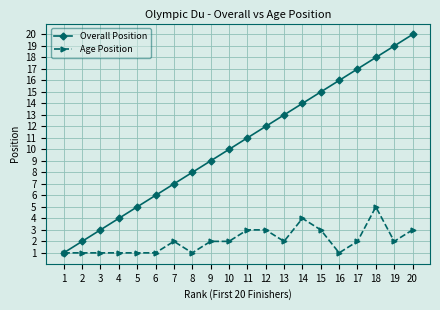

Is it true that Age Position equals 1 at 2?

True